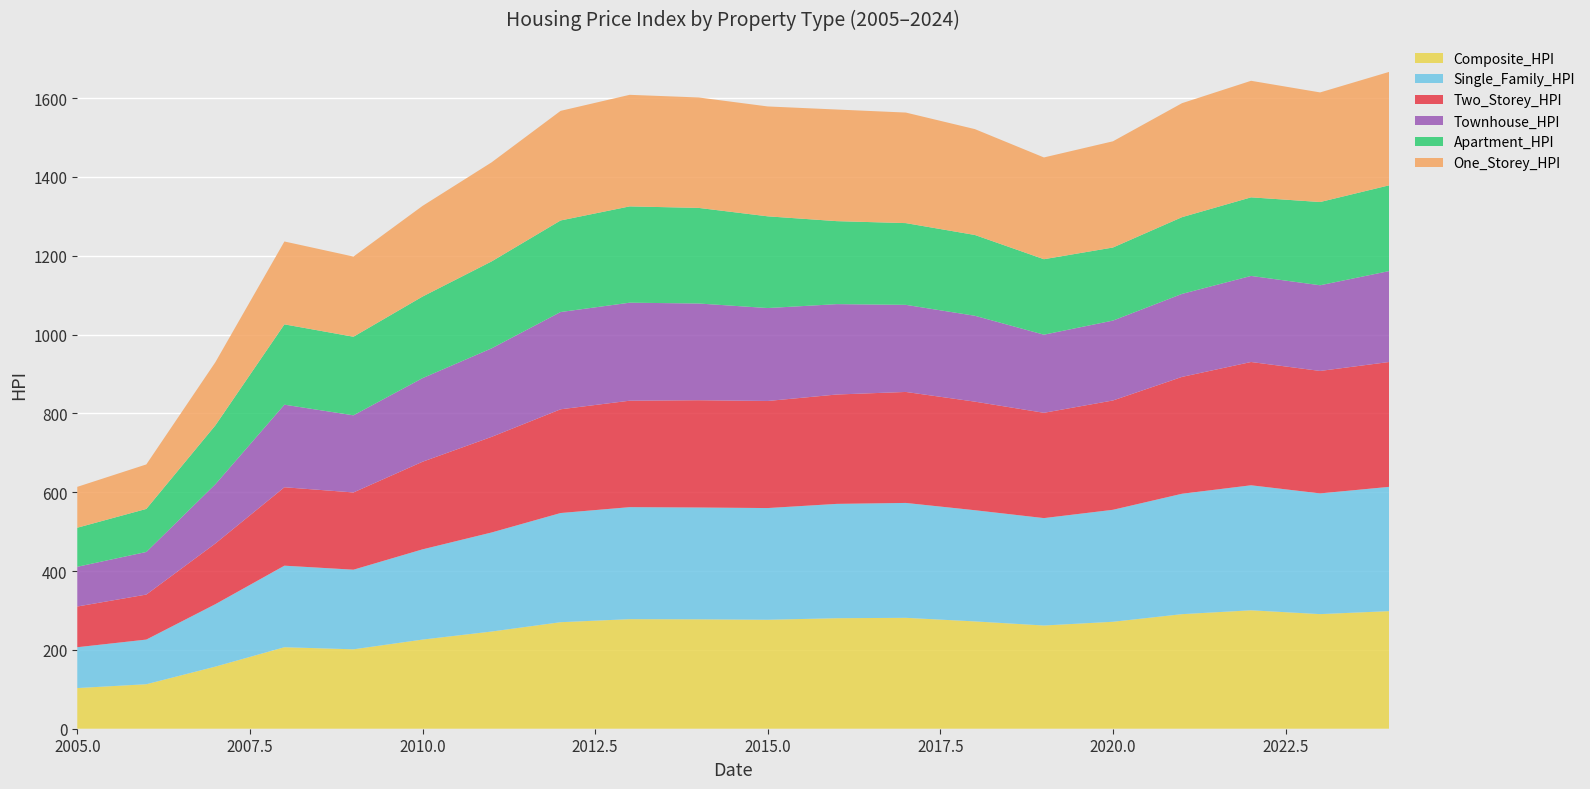

Reading right to left, list all the values displayed in this chart.

Composite_HPI: 298.4	290.8	300.5	290.7	271.4	261.9	272.3	281.4	280.4	276.5	277.6	278.0	270.3	246.6	226.2	201.5	206.8	157.6	112.9	103.2
Single_Family_HPI: 315.3	306.3	317.2	305.5	284.1	272.5	282.1	291.5	290.1	283.4	283.7	284.2	277.0	251.3	228.9	202.0	206.9	158.4	113.3	103.6
Two_Storey_HPI: 316.8	310.7	312.8	296.5	277.4	267.2	275.5	281.6	277.5	271.7	272.2	270.1	263.2	242.6	222.3	196.0	199.0	154.0	114.2	103.3
Townhouse_HPI: 230.7	217.4	218.4	210.6	202.7	198.2	217.9	221.0	229.3	235.8	245.4	248.7	246.8	224.6	212.1	195.7	209.5	150.3	108.1	100.8
Apartment_HPI: 217.6	211.2	199.4	194.7	185.4	191.5	205.0	207.4	210.6	232.7	242.6	244.3	232.3	220.5	207.0	199.4	203.8	149.4	109.2	99.1
One_Storey_HPI: 287.8	278.1	295.7	289.2	269.5	258.2	268.6	280.5	283.2	278.8	280.2	283.1	278.1	251.4	230.0	203.4	210.3	160.3	112.9	103.7